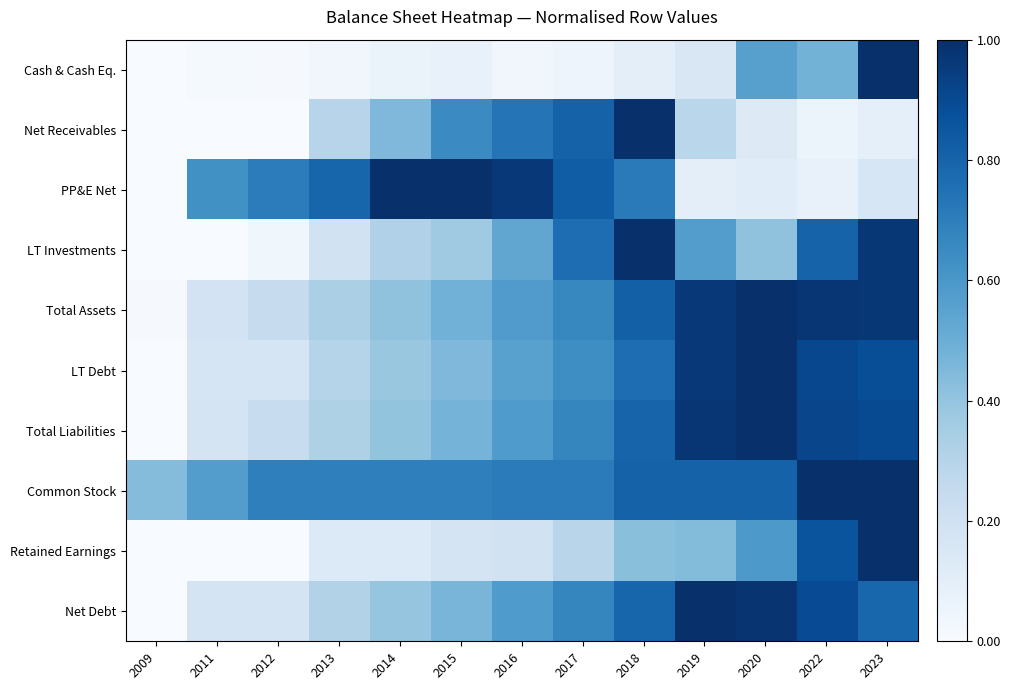

Reading left to right, extract all data points from this chart.

Cash & Cash Eq.: 2009=0.0	2011=0.0	2012=0.0	2013=0.0	2014=0.1	2015=0.1	2016=0.0	2017=0.0	2018=0.1	2019=0.1	2020=0.6	2022=0.5	2023=1.0
Net Receivables: 2009=0.0	2011=0.0	2012=0.0	2013=0.3	2014=0.5	2015=0.6	2016=0.7	2017=0.8	2018=1.0	2019=0.3	2020=0.1	2022=0.1	2023=0.1
PP&E Net: 2009=0.0	2011=0.6	2012=0.7	2013=0.8	2014=1.0	2015=1.0	2016=1.0	2017=0.8	2018=0.7	2019=0.1	2020=0.1	2022=0.1	2023=0.2
LT Investments: 2009=0.0	2011=0.0	2012=0.0	2013=0.2	2014=0.3	2015=0.4	2016=0.5	2017=0.8	2018=1.0	2019=0.6	2020=0.4	2022=0.8	2023=1.0
Total Assets: 2009=0.0	2011=0.2	2012=0.2	2013=0.3	2014=0.4	2015=0.5	2016=0.6	2017=0.7	2018=0.8	2019=1.0	2020=1.0	2022=1.0	2023=1.0
LT Debt: 2009=0.0	2011=0.2	2012=0.2	2013=0.3	2014=0.4	2015=0.5	2016=0.6	2017=0.6	2018=0.8	2019=1.0	2020=1.0	2022=0.9	2023=0.9
Total Liabilities: 2009=0.0	2011=0.2	2012=0.2	2013=0.3	2014=0.4	2015=0.5	2016=0.6	2017=0.7	2018=0.8	2019=1.0	2020=1.0	2022=0.9	2023=0.9
Common Stock: 2009=0.4	2011=0.6	2012=0.7	2013=0.7	2014=0.7	2015=0.7	2016=0.7	2017=0.7	2018=0.8	2019=0.8	2020=0.8	2022=1.0	2023=1.0
Retained Earnings: 2009=0.0	2011=0.0	2012=0.0	2013=0.1	2014=0.1	2015=0.2	2016=0.2	2017=0.3	2018=0.4	2019=0.4	2020=0.6	2022=0.9	2023=1.0
Net Debt: 2009=0.0	2011=0.2	2012=0.2	2013=0.3	2014=0.4	2015=0.5	2016=0.6	2017=0.7	2018=0.8	2019=1.0	2020=1.0	2022=0.9	2023=0.8